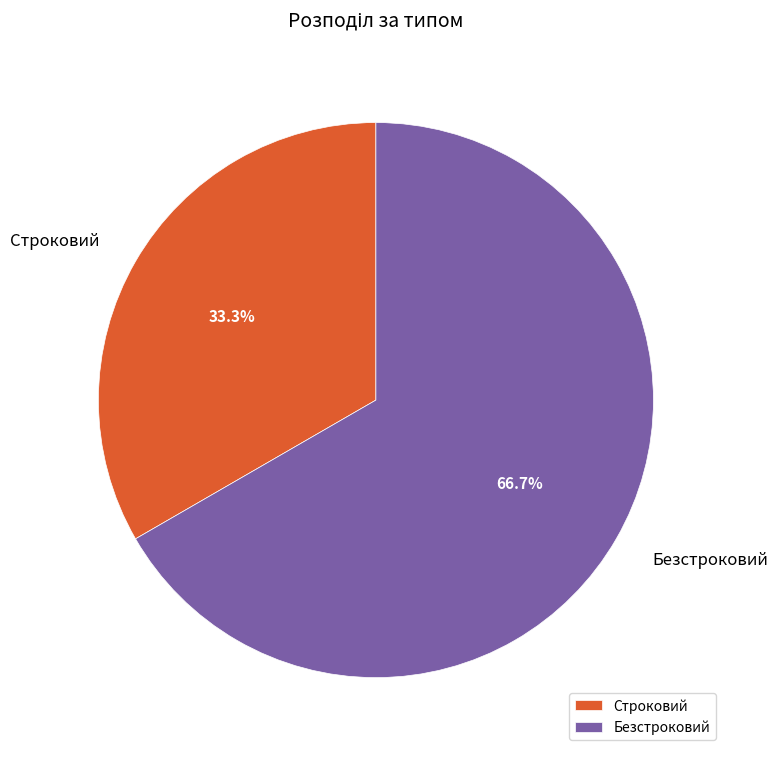

Which slice represents more than half of the pie?

Безстроковий